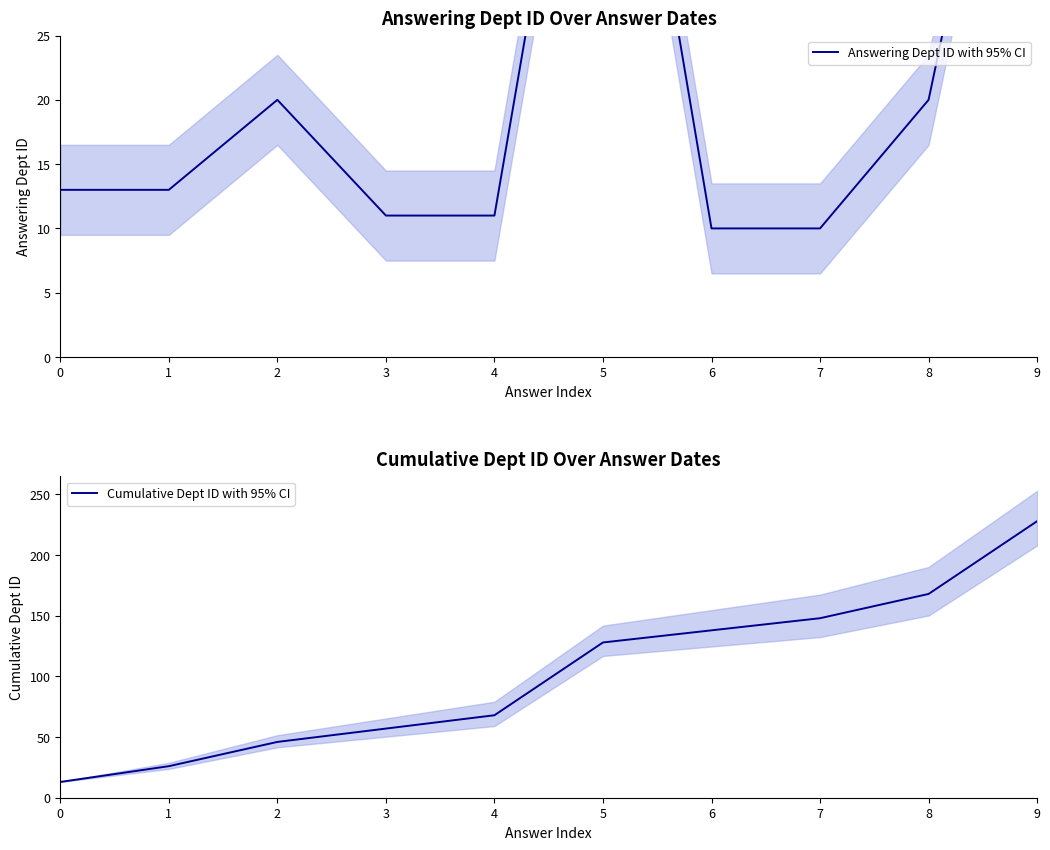

Is this an area chart (filled region under the line)?

No